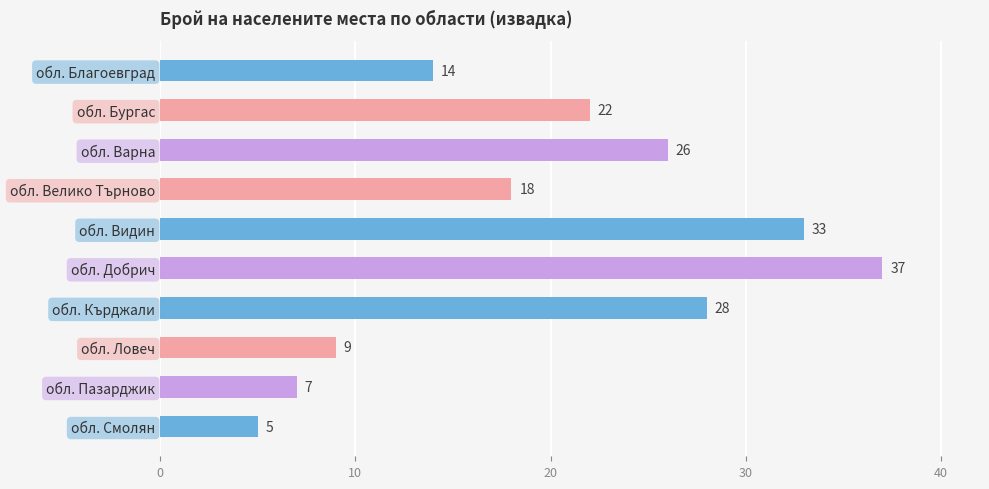

Are the bars grouped side by side (vs. stacked)?

No